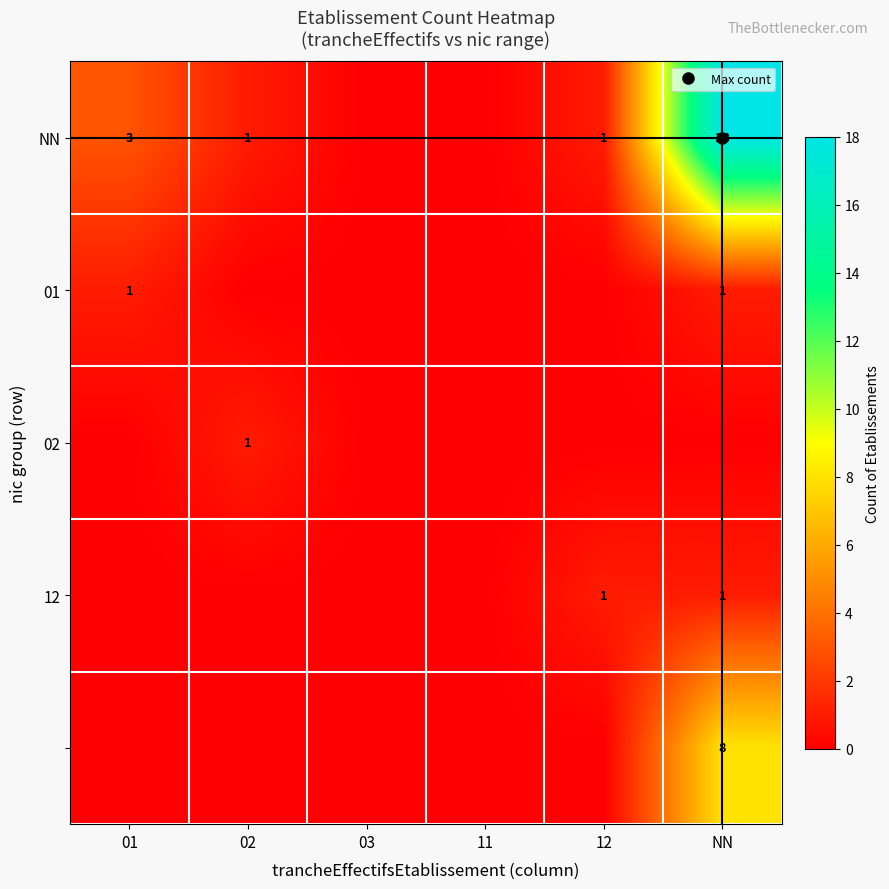

List the labels in order of 01 value, largest first.

01, NN, 02, 03, 11, 12